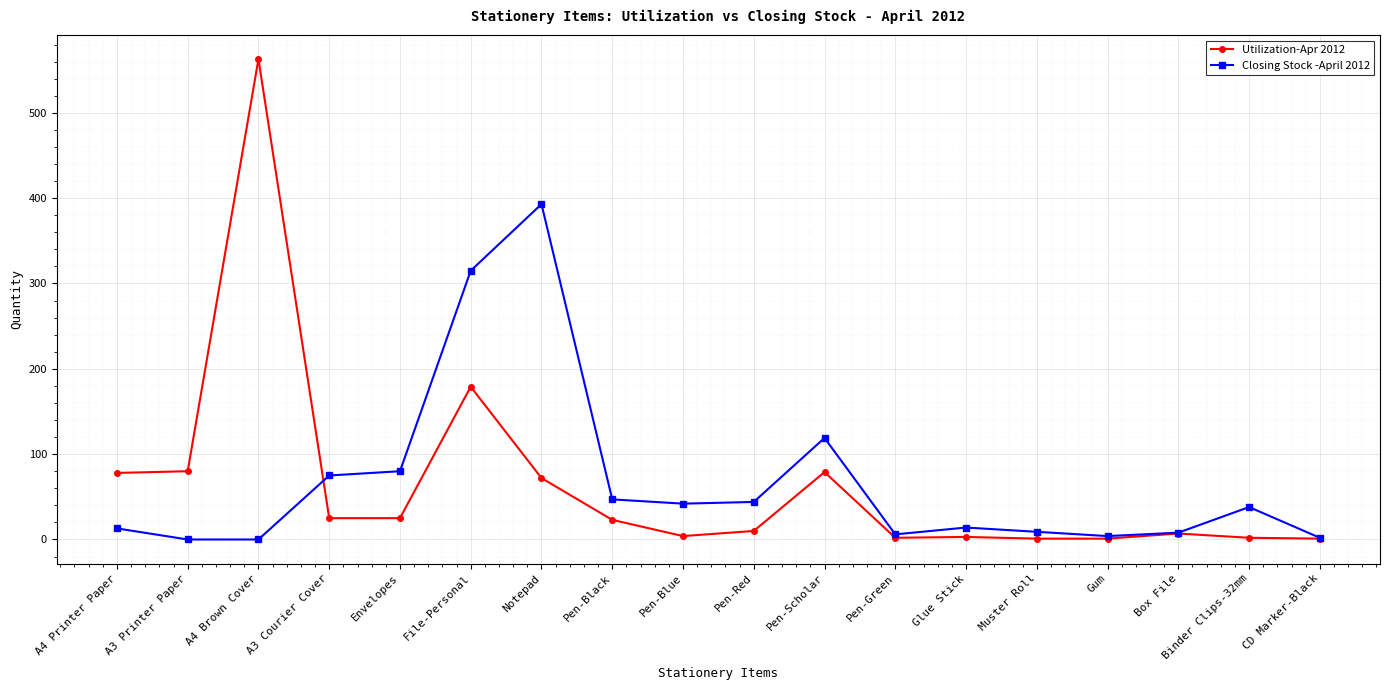

What is the difference between the second highest and minimum values in the Closing Stock -April 2012 series?

315